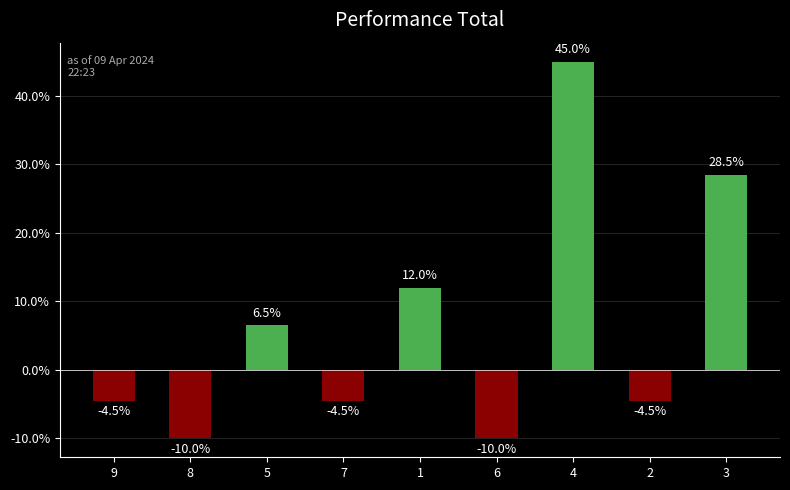

Reading left to right, what are all the values shown in this chart?

-4.5	-10.0	6.5	-4.5	12.0	-10.0	45.0	-4.5	28.5